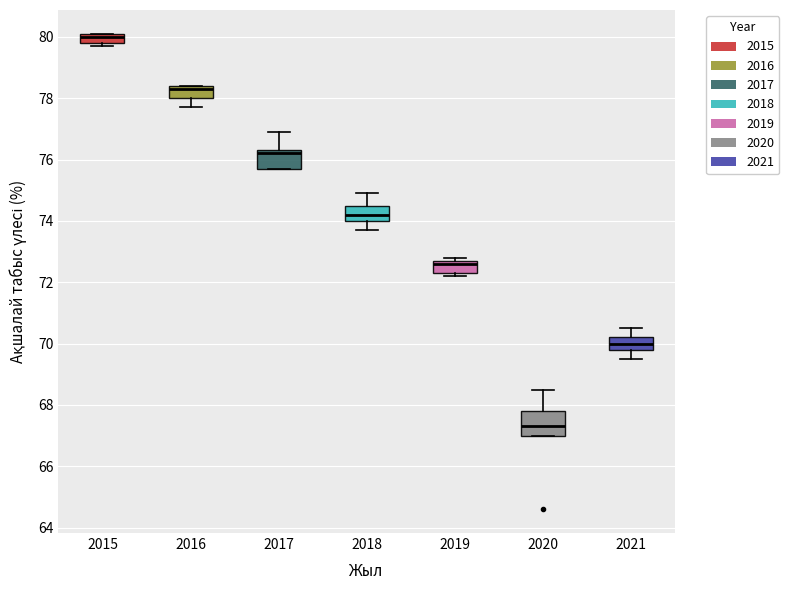

Which box is the tallest, from its lower edge to its upper edge?

2020